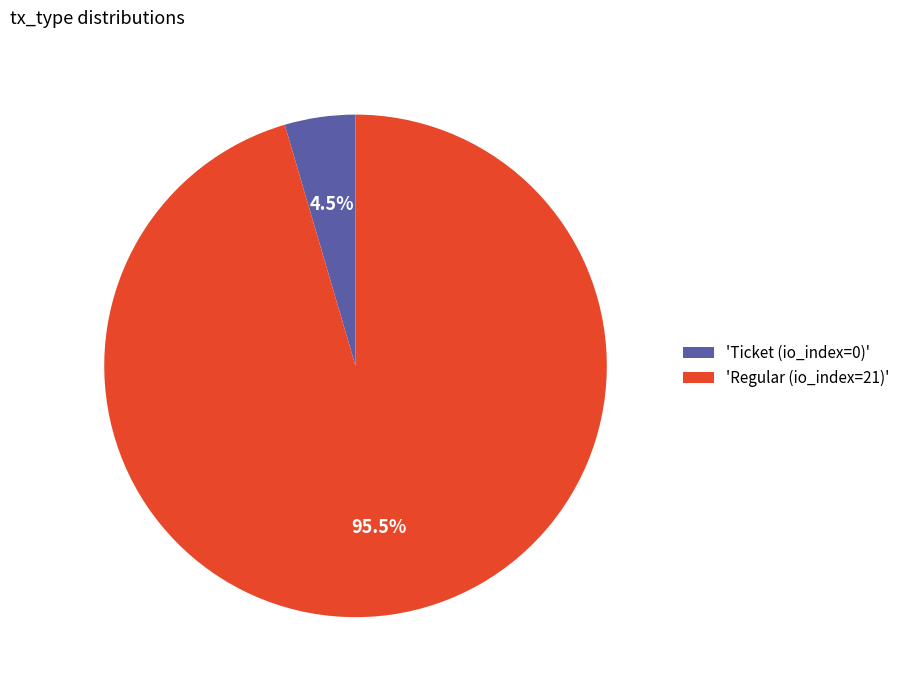

How many slices are in this pie chart?

2